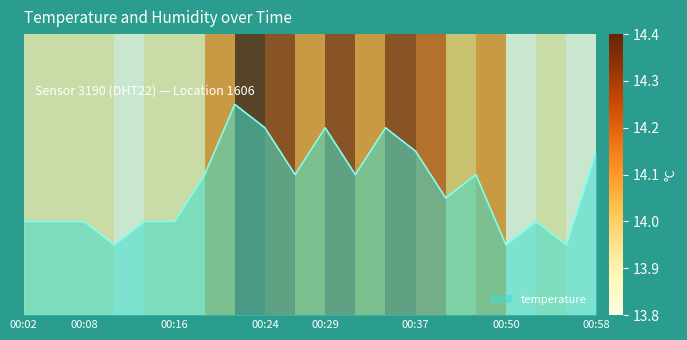

Rank the categories by value from lowest to highest.

00:10, 00:50, 00:55, 00:02, 00:05, 00:08, 00:13, 00:16, 00:53, 00:40, 00:18, 00:26, 00:32, 00:43, 00:37, 00:58, 00:24, 00:29, 00:35, 00:21